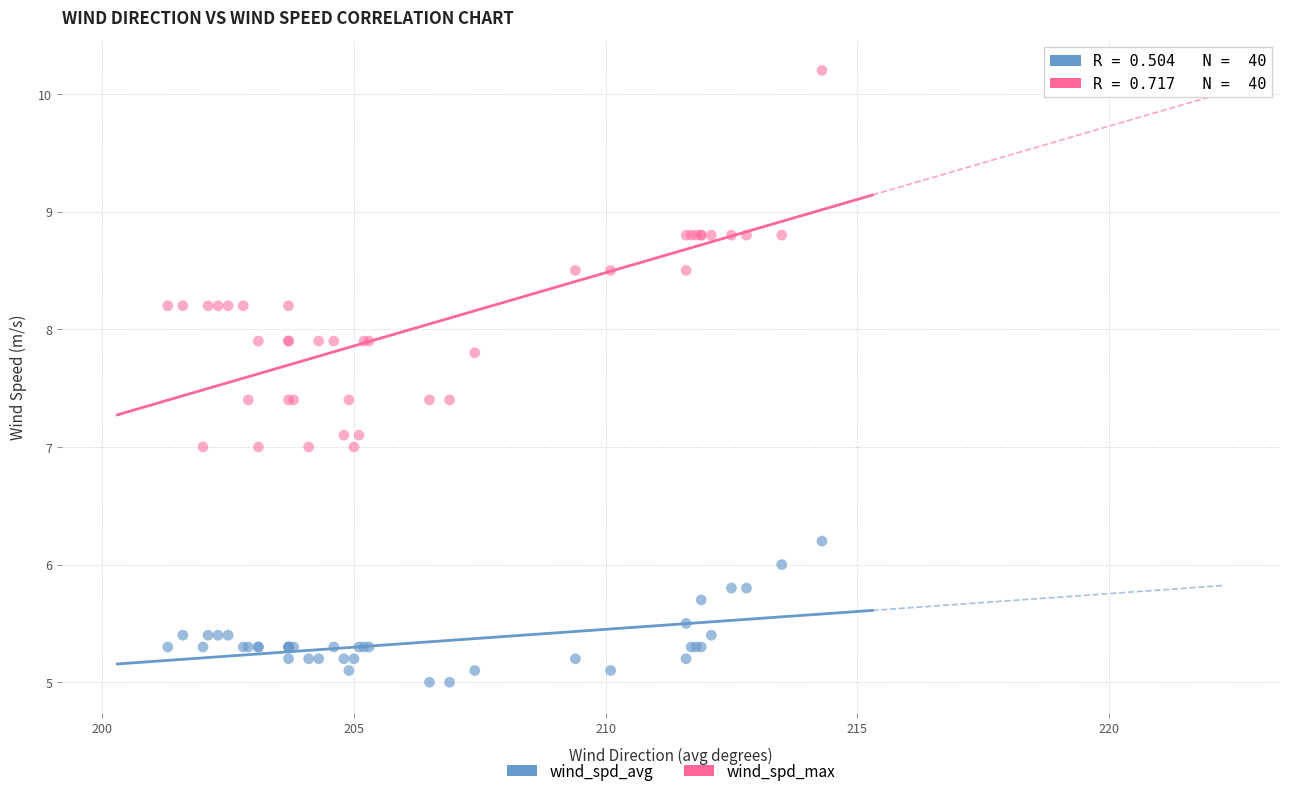

What are all the series names shown in the legend?

wind_spd_avg, wind_spd_max